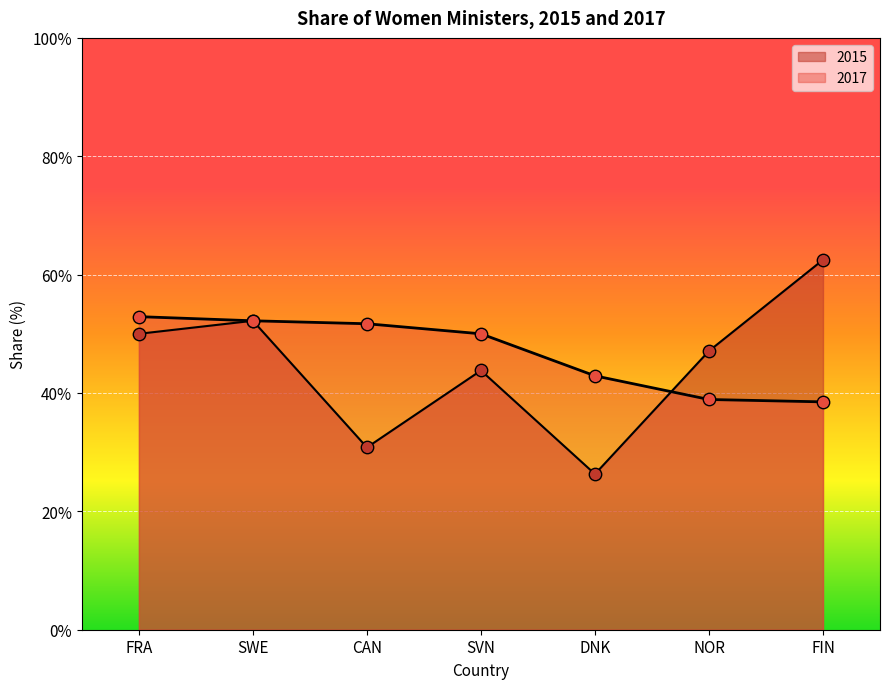

What is the total value across all series at SWE?

104.4